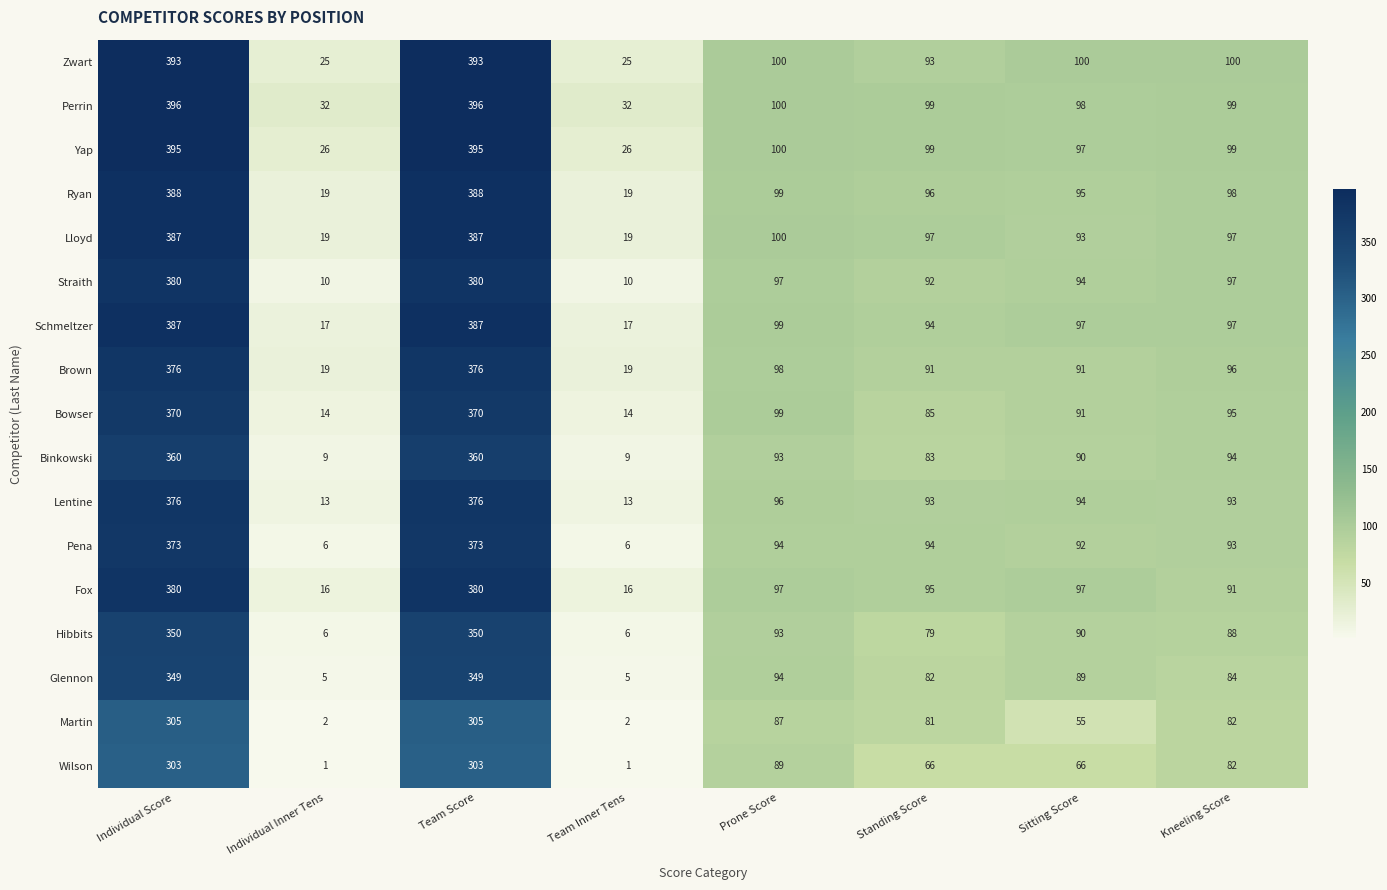

At how many categories does at least one series exceed 20?

8